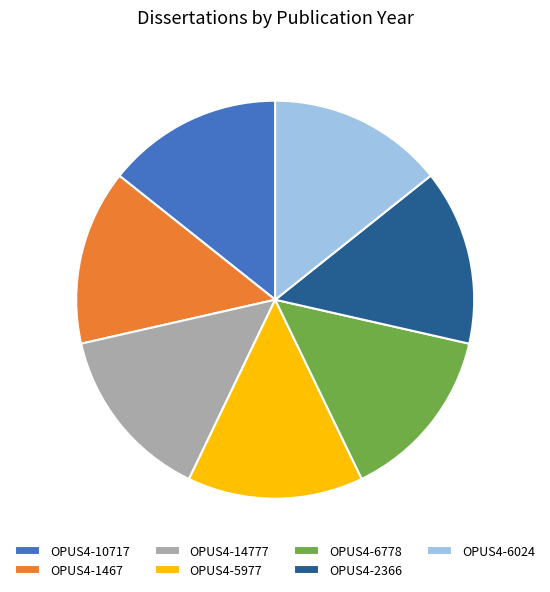

The OPUS4-10717 slice represents 14% of the pie. True or false?

True